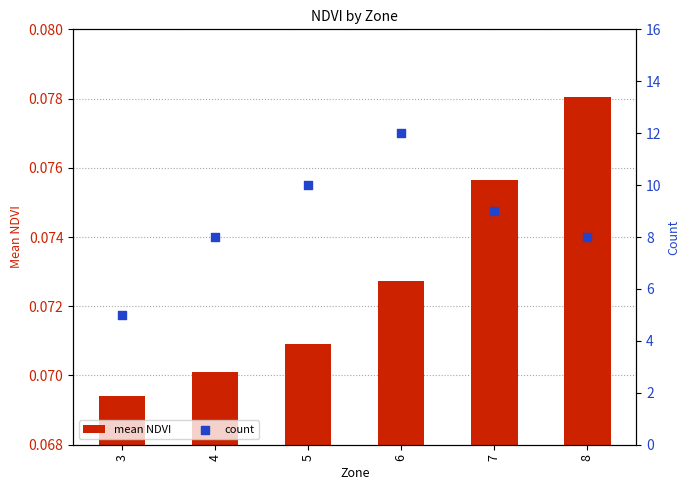

What is the total value across all series at 8?

8.1